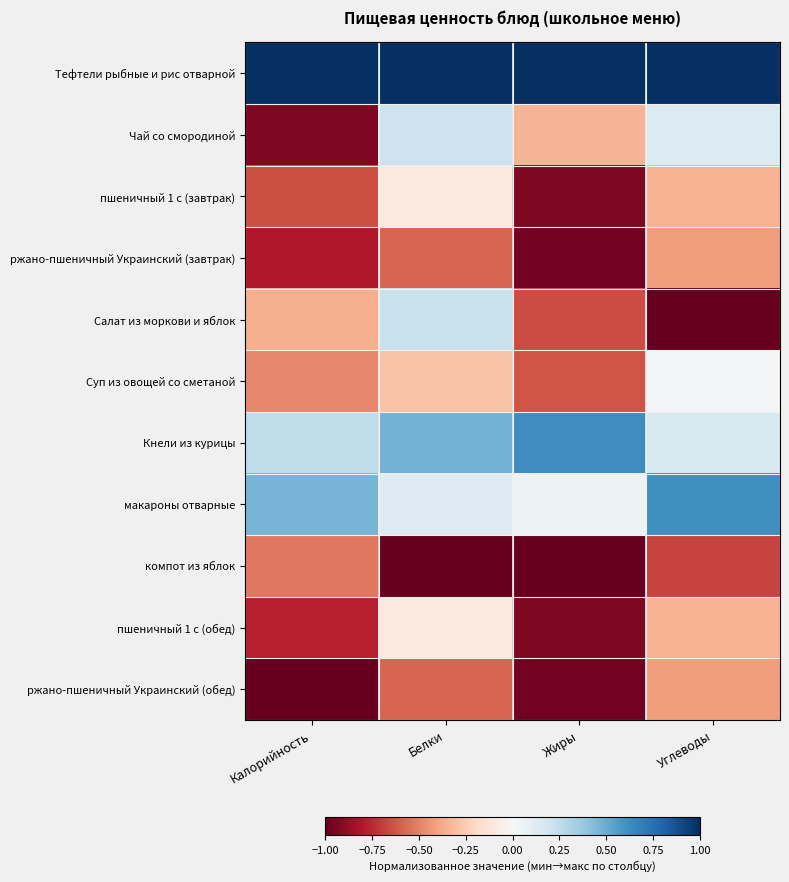

Reading right to left, extract all data points from this chart.

Тефтели рыбные и рис отварной: Углеводы=1.0	Жиры=1.0	Белки=1.0	Калорийность=1.0
Чай со смородиной: Углеводы=0.1	Жиры=-0.3	Белки=0.2	Калорийность=-0.9
пшеничный 1 с (завтрак): Углеводы=-0.3	Жиры=-0.9	Белки=-0.1	Калорийность=-0.6
ржано-пшеничный Украинский (завтрак): Углеводы=-0.4	Жиры=-1.0	Белки=-0.6	Калорийность=-0.8
Салат из моркови и яблок: Углеводы=-1.0	Жиры=-0.6	Белки=0.2	Калорийность=-0.4
Суп из овощей со сметаной: Углеводы=0.0	Жиры=-0.6	Белки=-0.3	Калорийность=-0.5
Кнели из курицы: Углеводы=0.2	Жиры=0.6	Белки=0.5	Калорийность=0.3
макароны отварные: Углеводы=0.6	Жиры=0.1	Белки=0.1	Калорийность=0.5
компот из яблок: Углеводы=-0.7	Жиры=-1.0	Белки=-1.0	Калорийность=-0.5
пшеничный 1 с (обед): Углеводы=-0.3	Жиры=-0.9	Белки=-0.1	Калорийность=-0.8
ржано-пшеничный Украинский (обед): Углеводы=-0.4	Жиры=-1.0	Белки=-0.6	Калорийность=-1.0